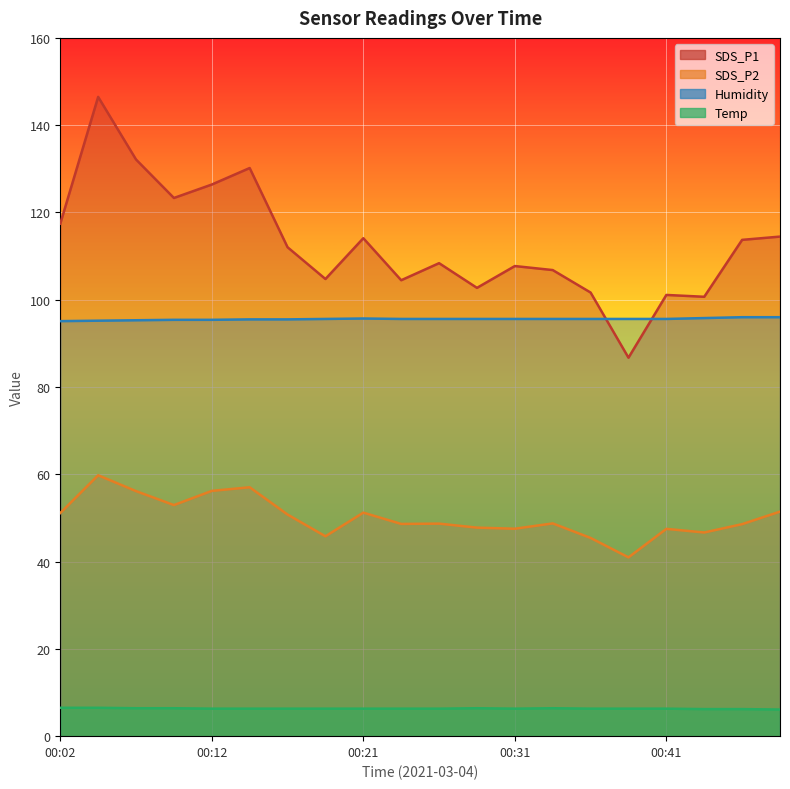

What are all the series names shown in the legend?

SDS_P1, SDS_P2, Humidity, Temp